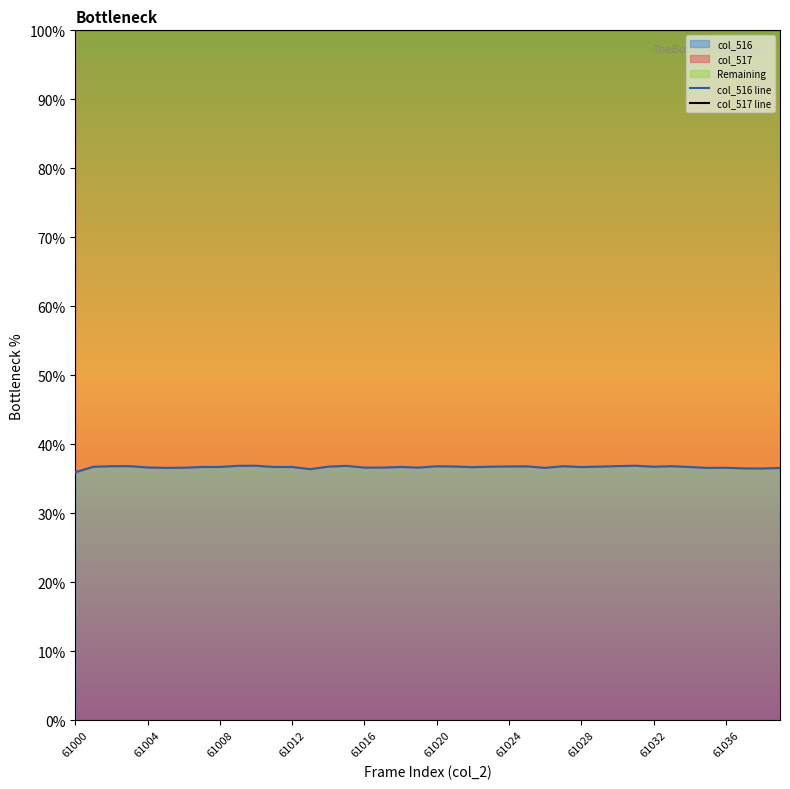

What is the difference between the col_516 line values at 61024 and 20?

0.2